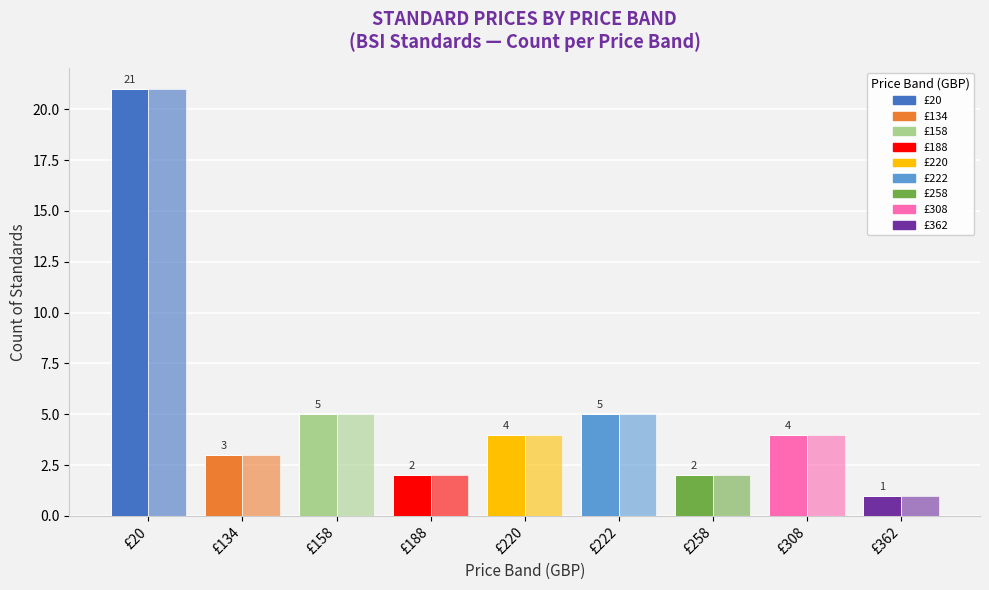

The value of Count of Price (PRINT) at £258 is 0. True or false?

False